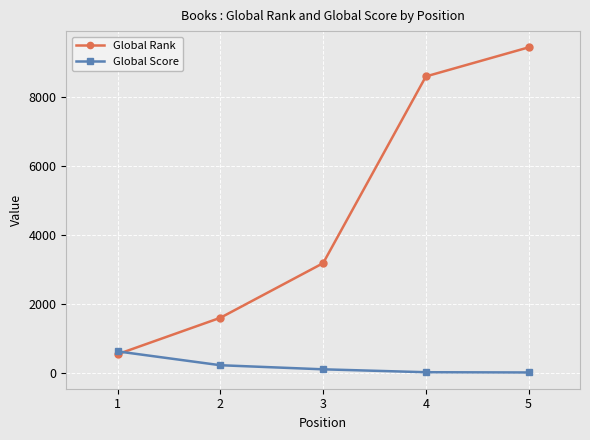

What is the value of the Global Rank point at the 2nd from the left?

1608